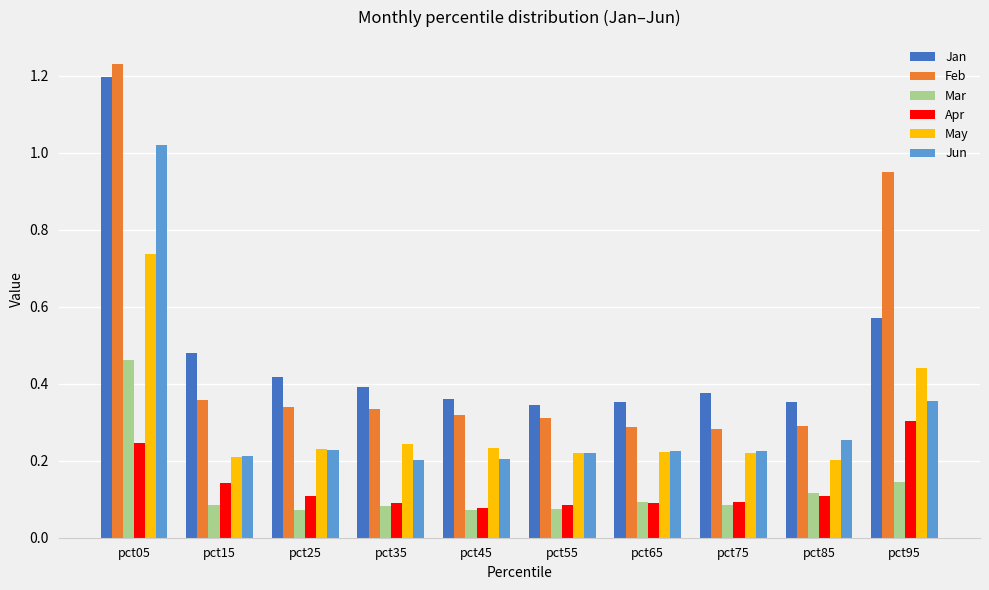

What is the difference between the maximum and second lowest values in the Jun series?

0.8